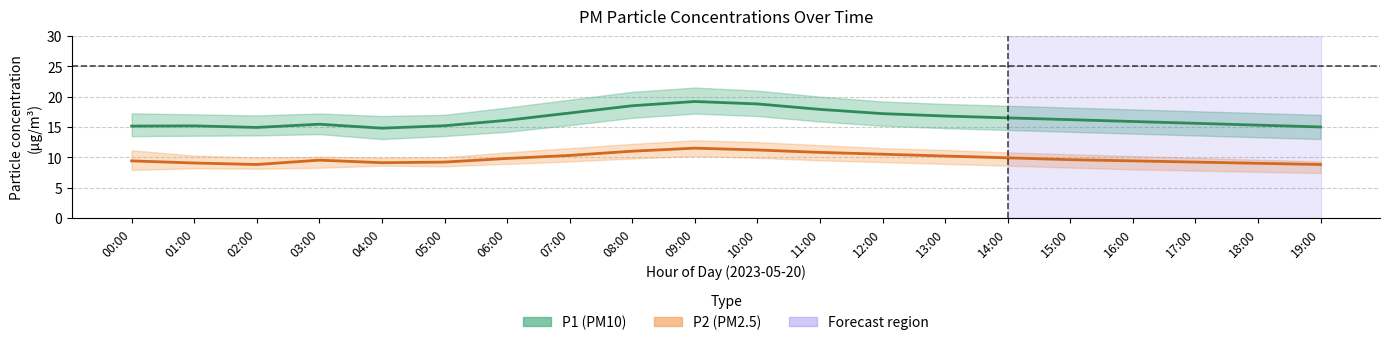

Does the chart display data point markers on the line(s)?

No